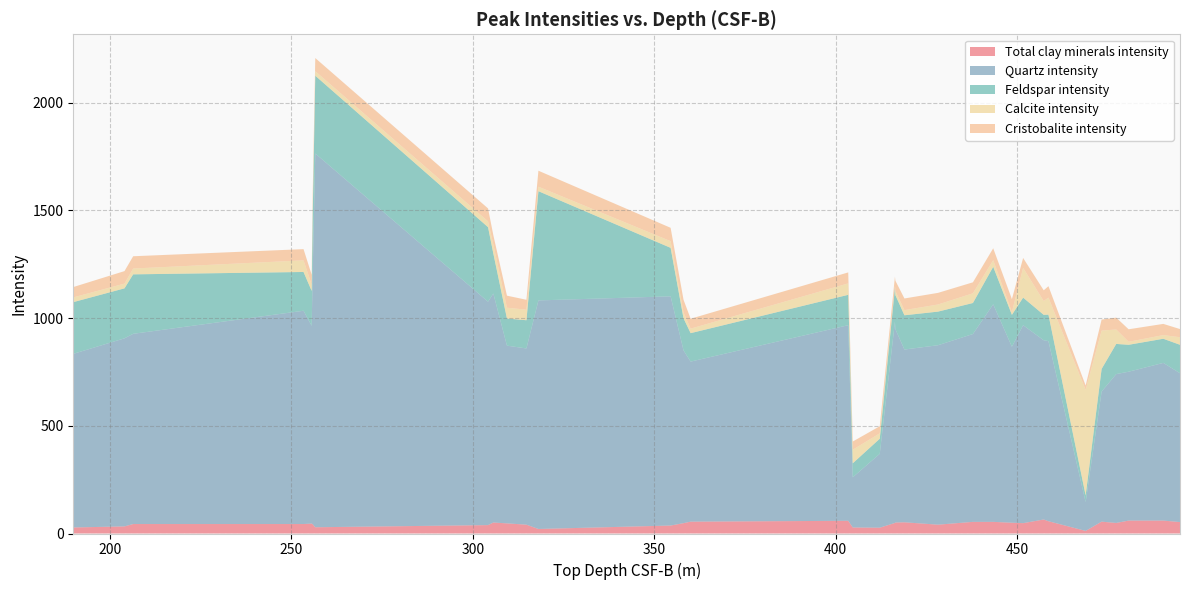

Reading left to right, list all the values displayed in this chart.

Total clay minerals intensity: 28	33	44	44	46	43	29	39	51	47	41	21	37	48	55	59	28	27	49	51	52	41	54	54	50	48	65	57	12	55	49	60	60	53
Quartz intensity: 806	873	883	990	918	1171	1735	1037	1063	825	818	1061	1064	802	743	908	233	343	934	897	802	833	872	1010	817	919	832	836	134	604	691	691	732	691
Feldspar intensity: 240	232	276	180	162	262	361	346	186	126	131	507	225	149	132	141	65	70	157	158	159	156	144	174	148	128	118	123	31	105	140	125	112	132
Calcite intensity: 22	22	27	54	29	46	21	27	42	50	49	21	31	27	21	53	63	25	10	19	24	33	45	31	13	138	64	79	490	178	67	14	17	35
Cristobalite intensity: 48	58	57	52	46	55	61	60	43	56	46	74	62	59	46	51	38	33	42	48	54	54	51	55	60	46	50	53	20	51	55	58	52	38